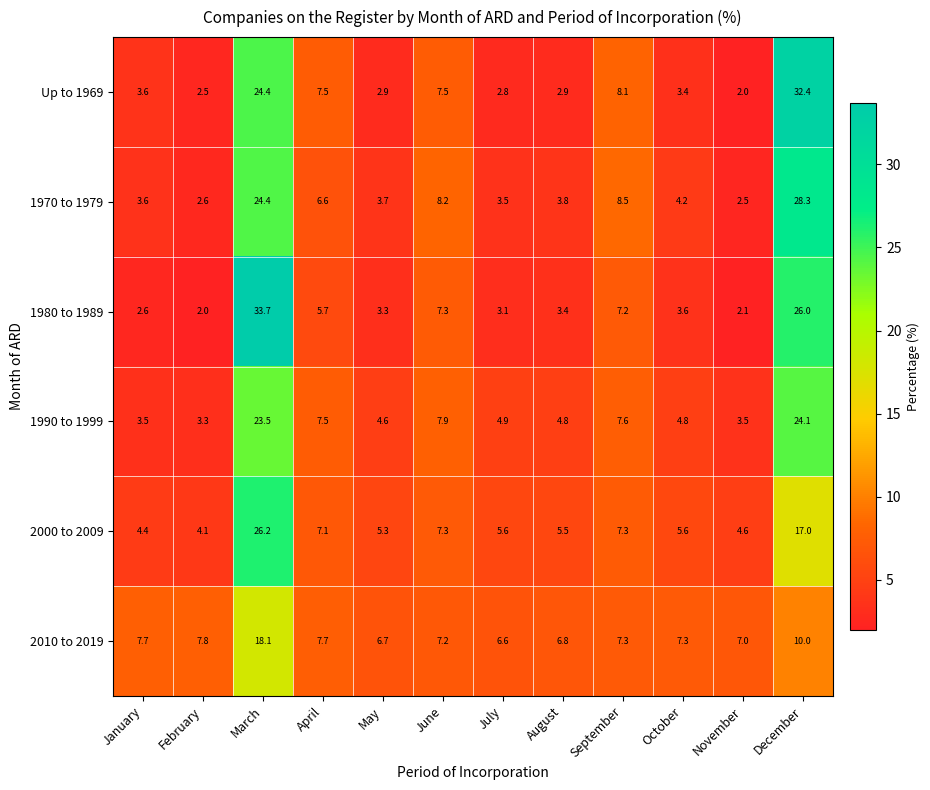

Rank the series by their maximum value, from highest to lowest.

1980 to 1989, Up to 1969, 1970 to 1979, 2000 to 2009, 1990 to 1999, 2010 to 2019